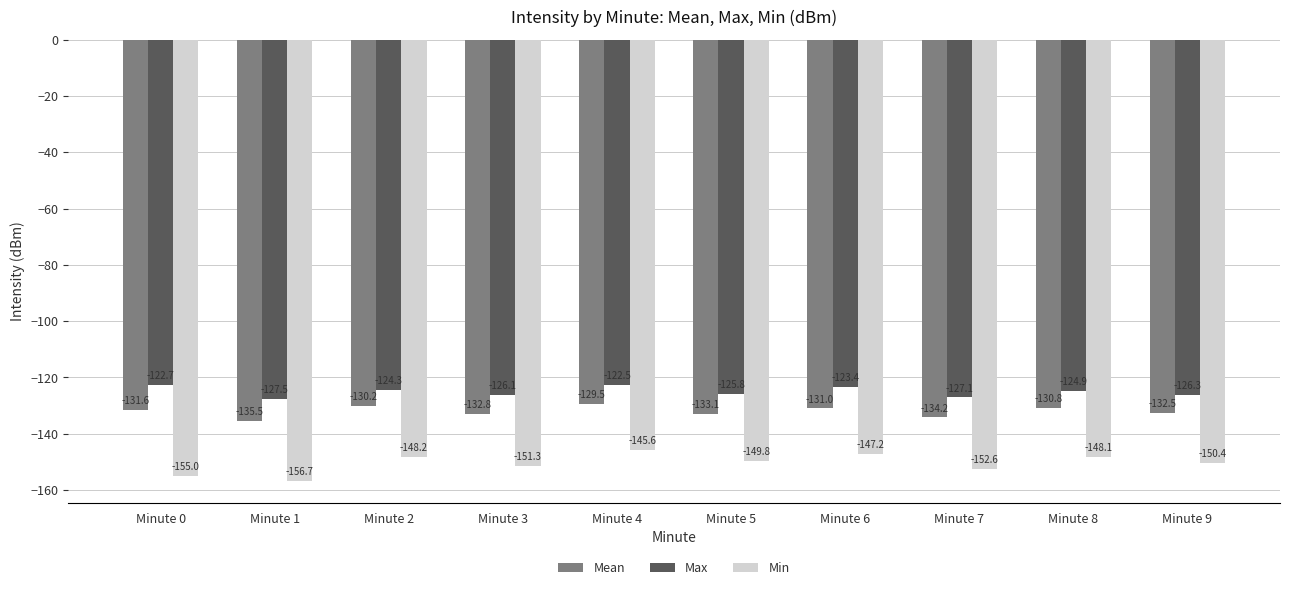

The Min series shows -152.6 at Minute 7. True or false?

True